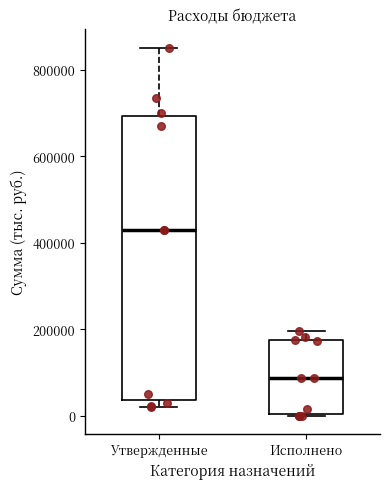

Reading left to right, read every box against the y-axis: the position of its median line, the range the box covers, and the ends of its whiskers. The values are not printed on the chart, so give them approximately, as read against the axis.

Утвержденные: median 420000, box 40000 to 700000, whiskers 20000 to 860000
Исполнено: median 80000, box 0 to 180000, whiskers 0 to 200000